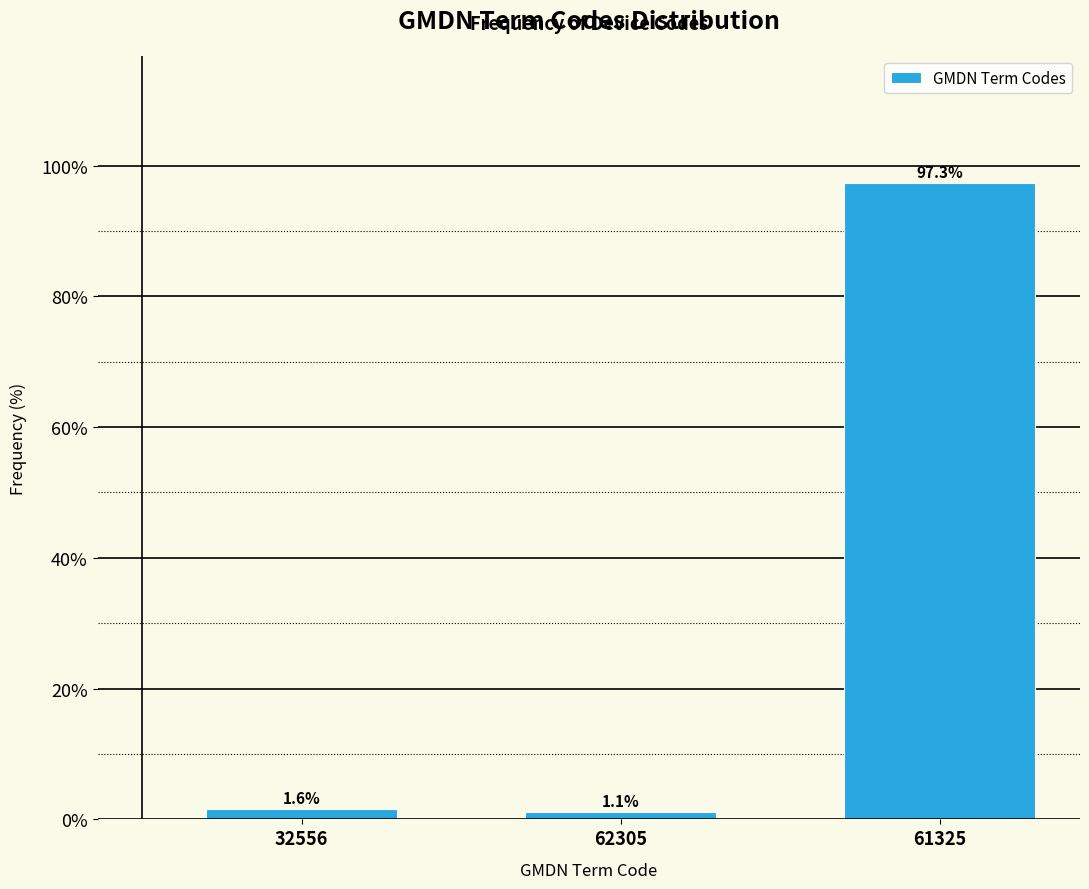

Reading right to left, transcribe all the data shown in this chart.

61325=97.3	62305=1.1	32556=1.6